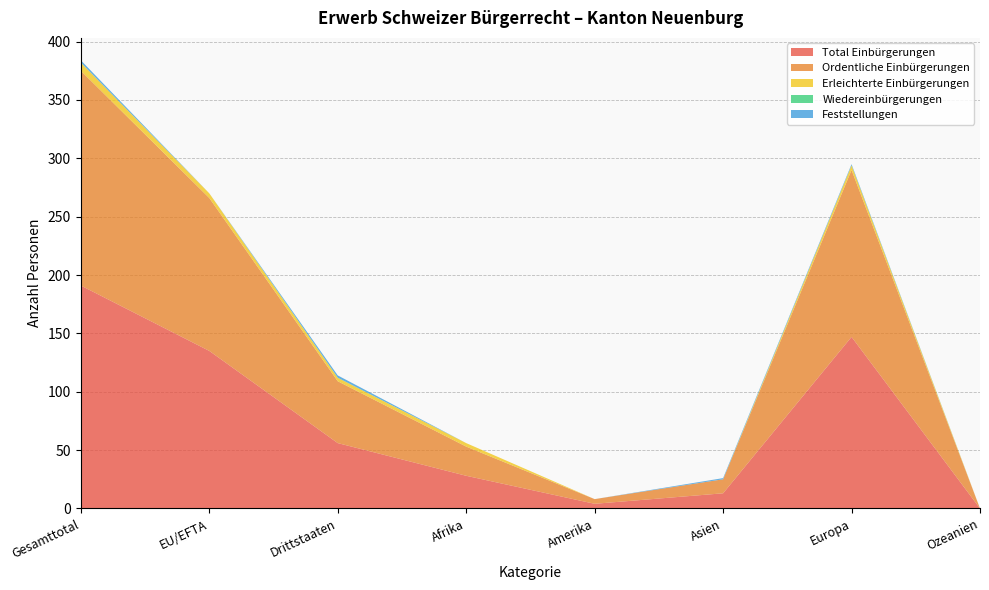

Reading left to right, extract all data points from this chart.

Total Einbürgerungen: 191	135	56	28	4	13	147	0
Ordentliche Einbürgerungen: 184	131	53	25	4	12	143	0
Erleichterte Einbürgerungen: 7	4	3	3	0	0	4	0
Wiedereinbürgerungen: 0	0	0	0	0	0	0	0
Feststellungen: 2	0	2	0	0	1	1	0